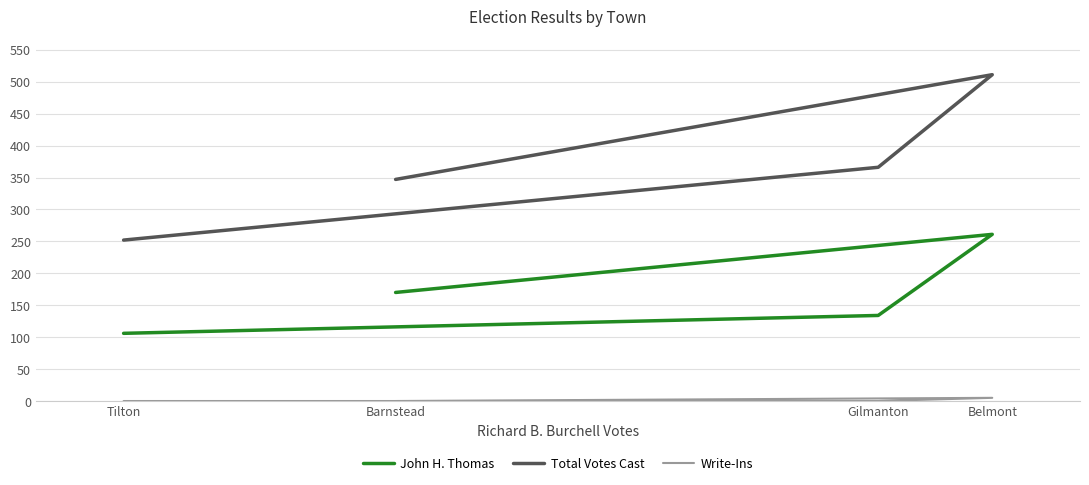

Which category has the lowest value in the Total Votes Cast series?

Tilton